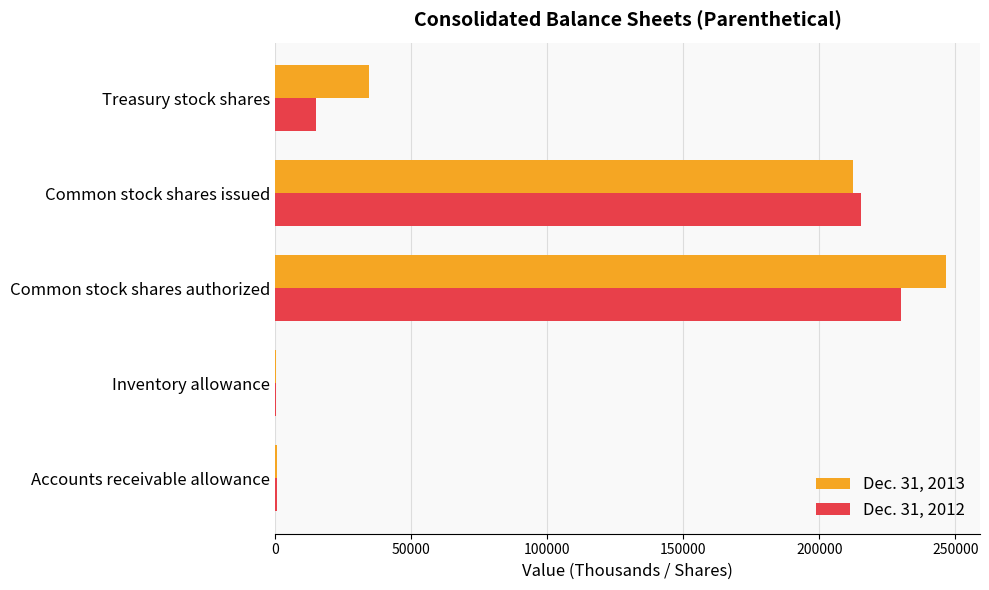

Is the value of Dec. 31, 2012 at Treasury stock shares greater than the value of Dec. 31, 2013 at Common stock shares issued?

No